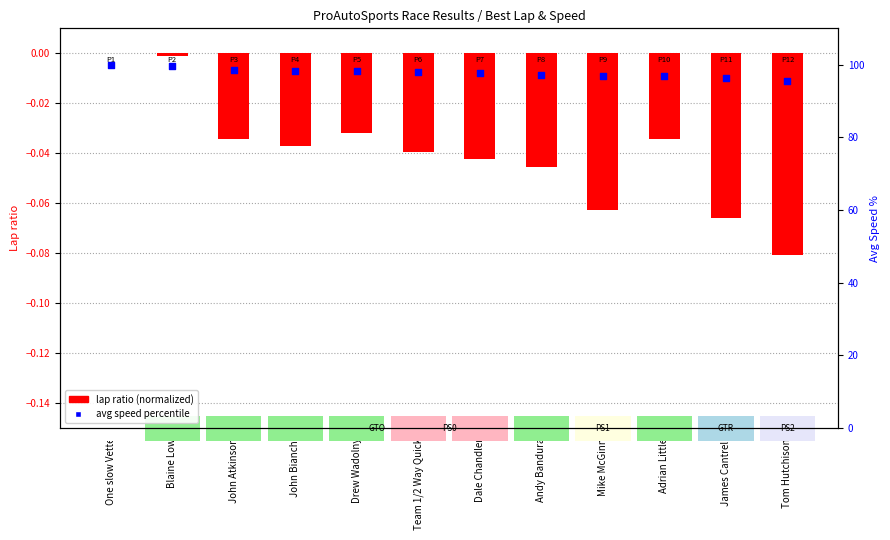

What are all the series names shown in the legend?

lap ratio (normalized), avg speed percentile